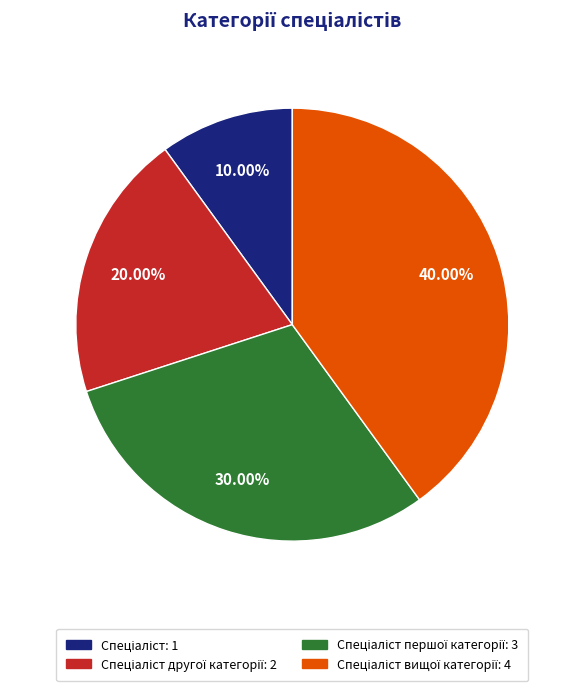

Is there a majority slice in this chart?

No